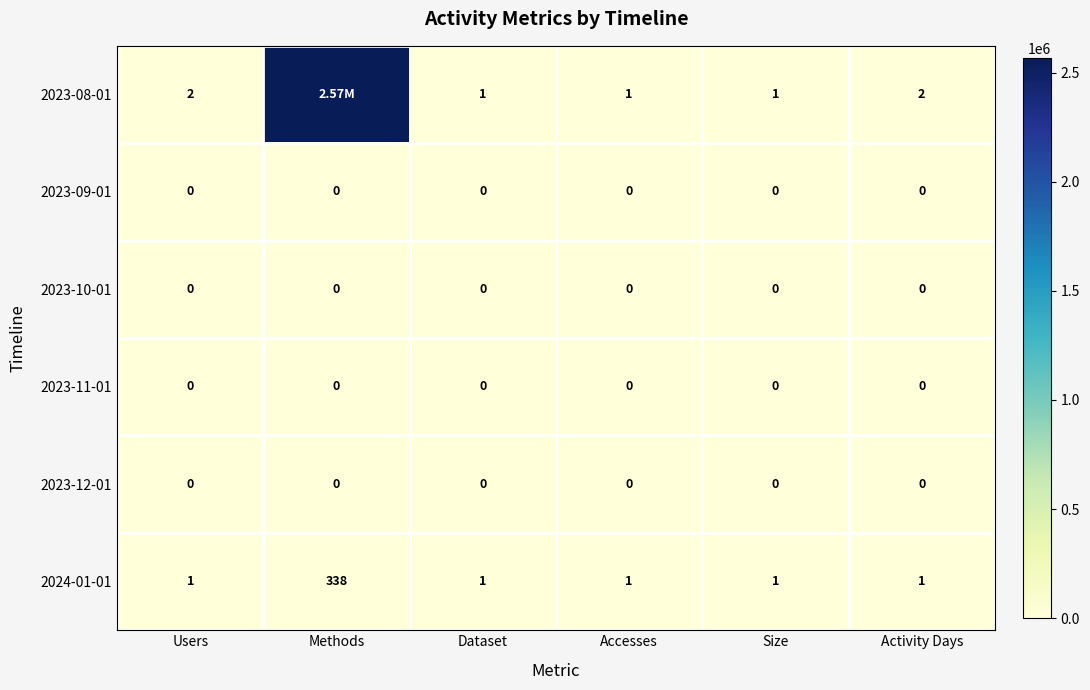

Which category has the lowest value across all series?

Users